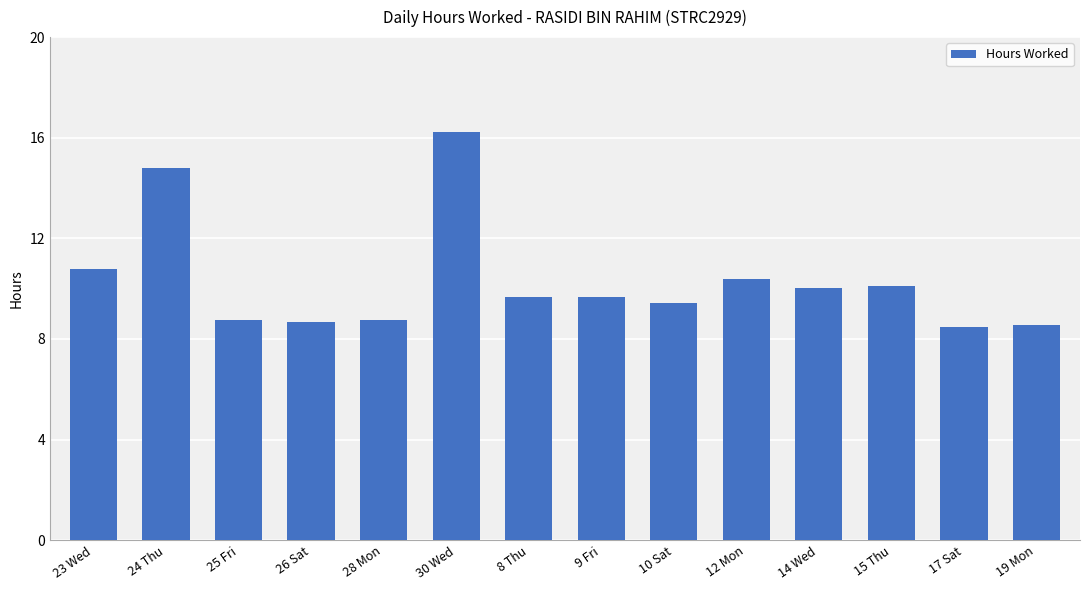

What is the sum of the values at 25 Fri and 26 Sat?

17.4